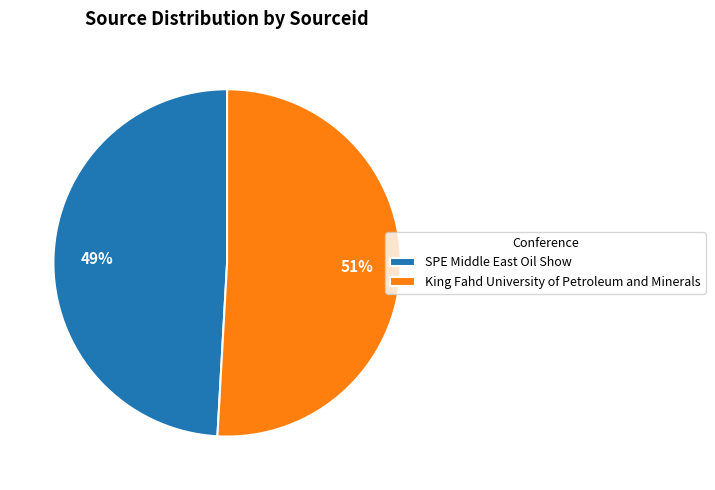

To the nearest percent, what portion does King Fahd University of Petroleum and Minerals represent?

51%